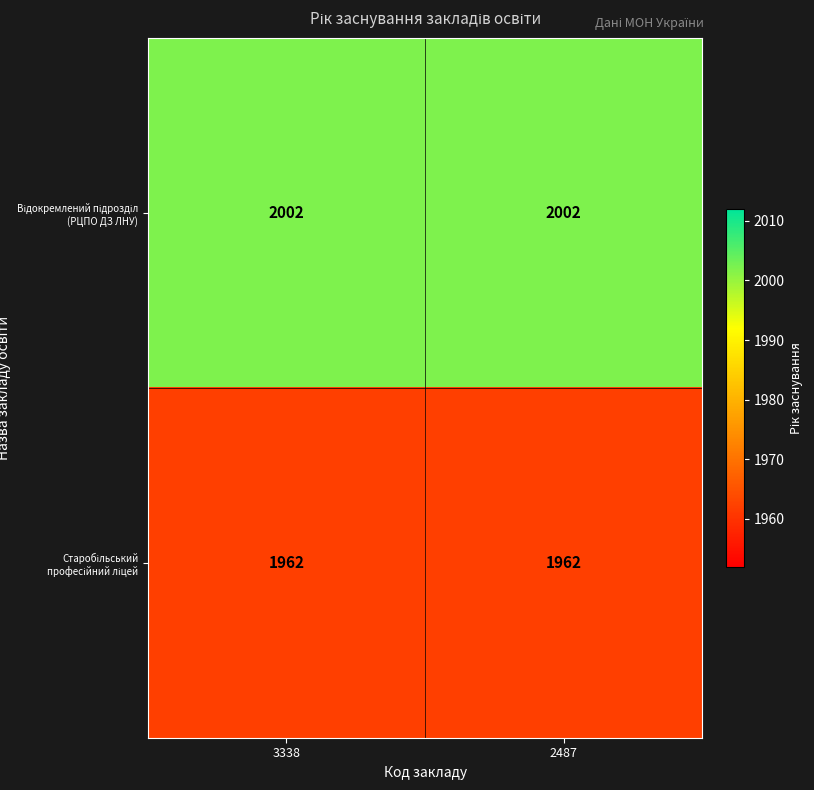

What is the greatest value displayed?

2002